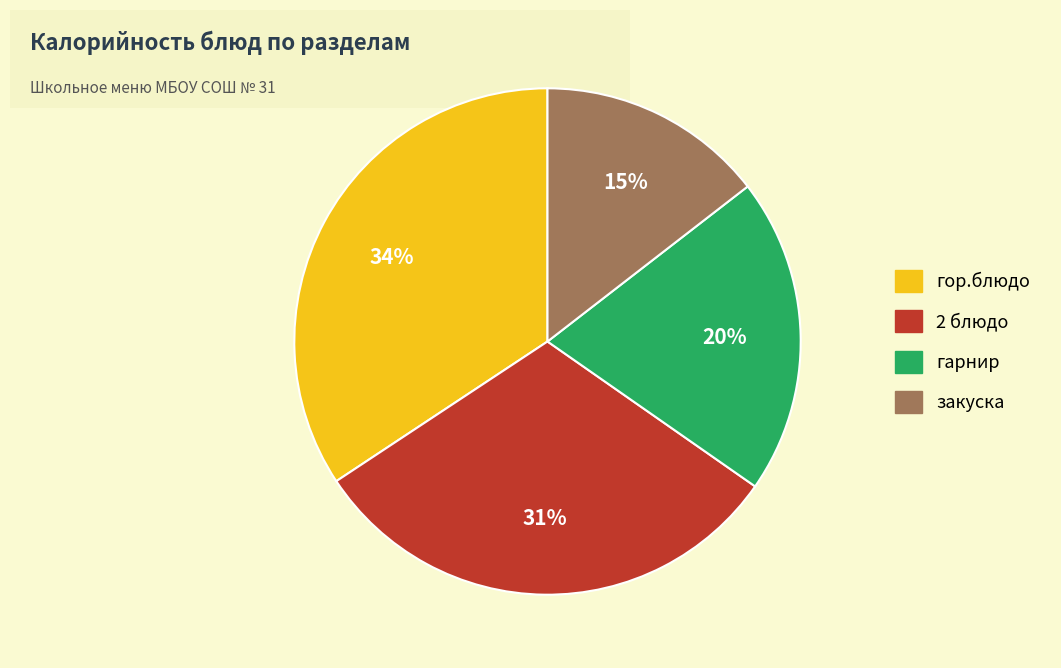

Is there a majority slice in this chart?

No